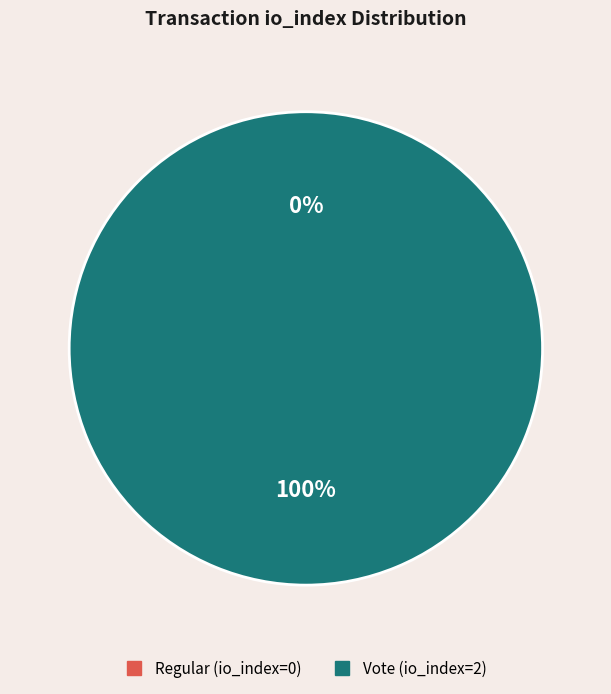

To the nearest percent, what is the average slice percentage?

50%